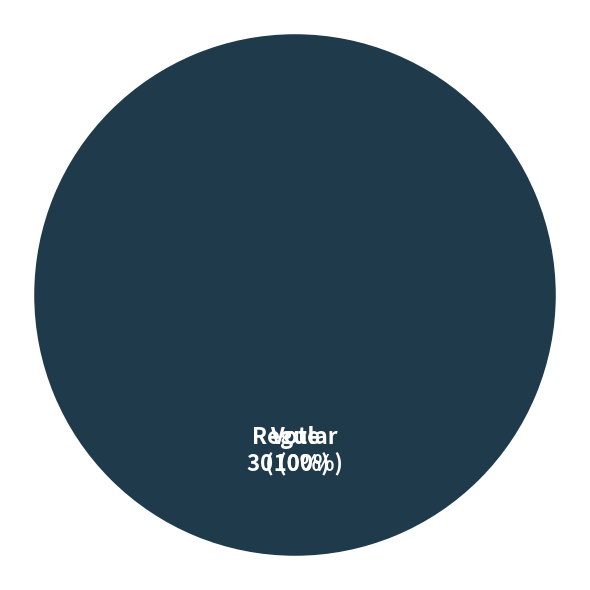

Which category accounts for the majority?

Vote